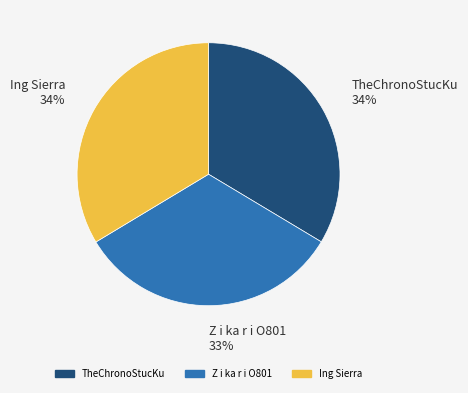

Which category has the smallest portion of the pie?

Z i ka r i O801